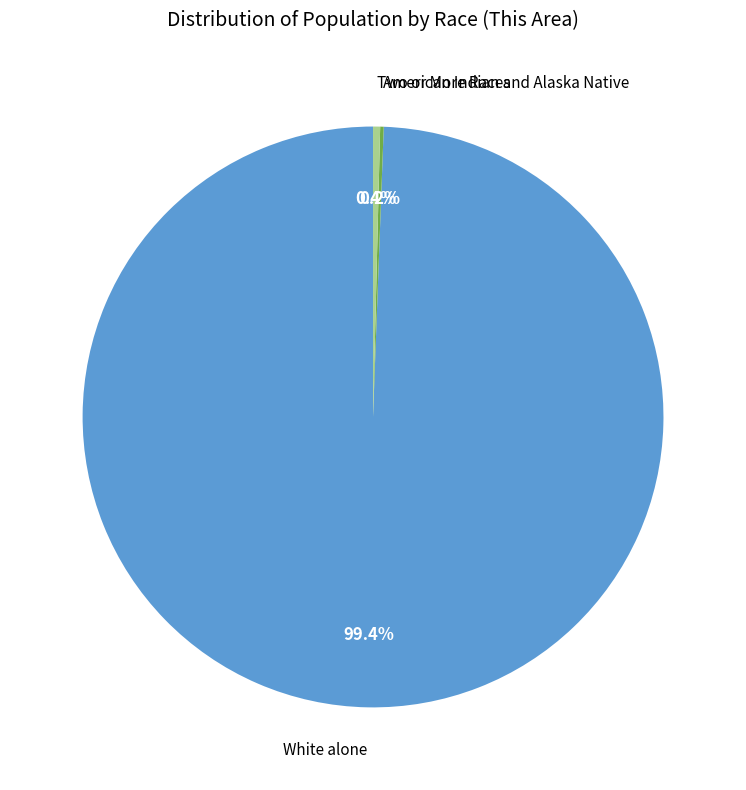

Is there any slice that represents more than half of the pie?

Yes